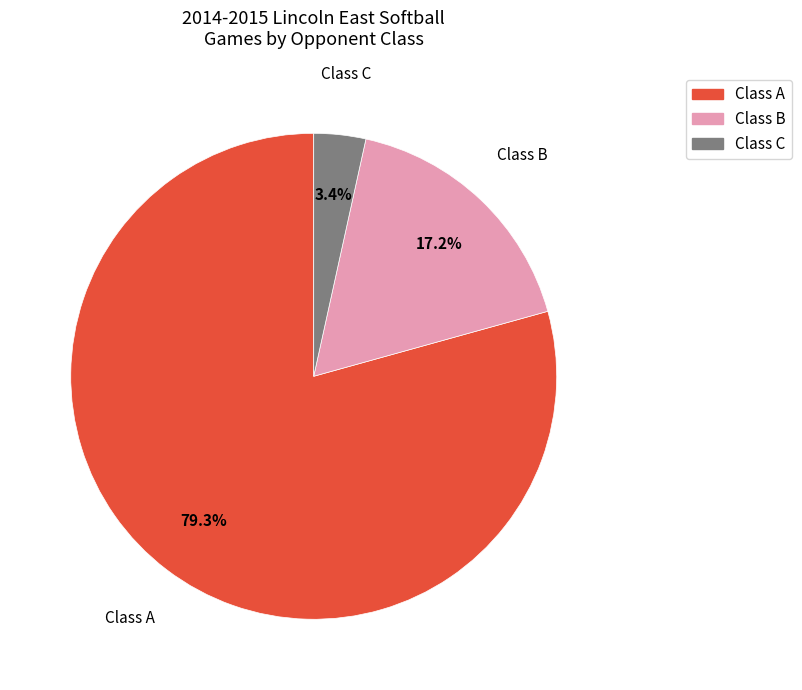

What percentage is the Class A slice, to the nearest percent?

79%